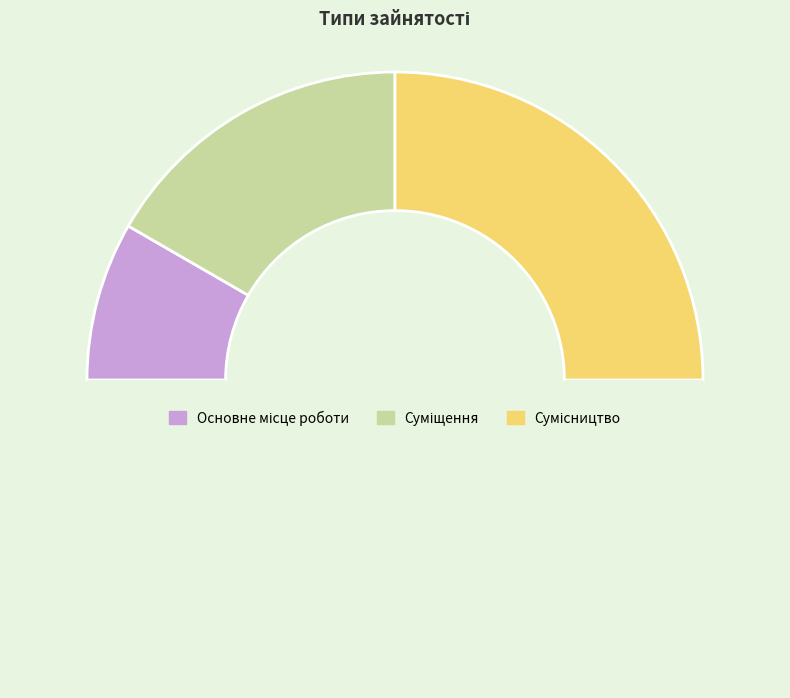

To the nearest percent, what is the difference between the largest and smallest slice percentages?

33%